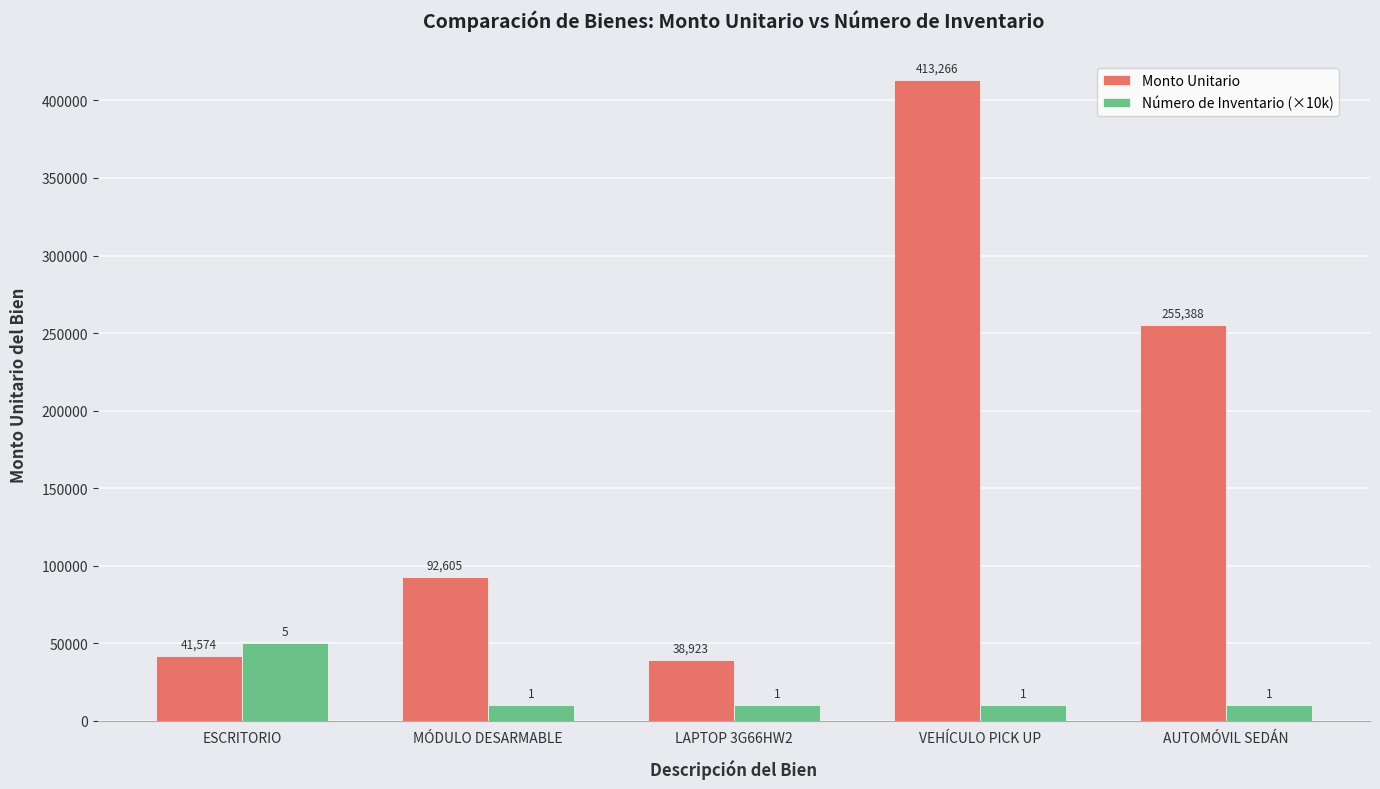

What is the difference between the Monto Unitario values at LAPTOP 3G66HW2 and ESCRITORIO?

2651.5